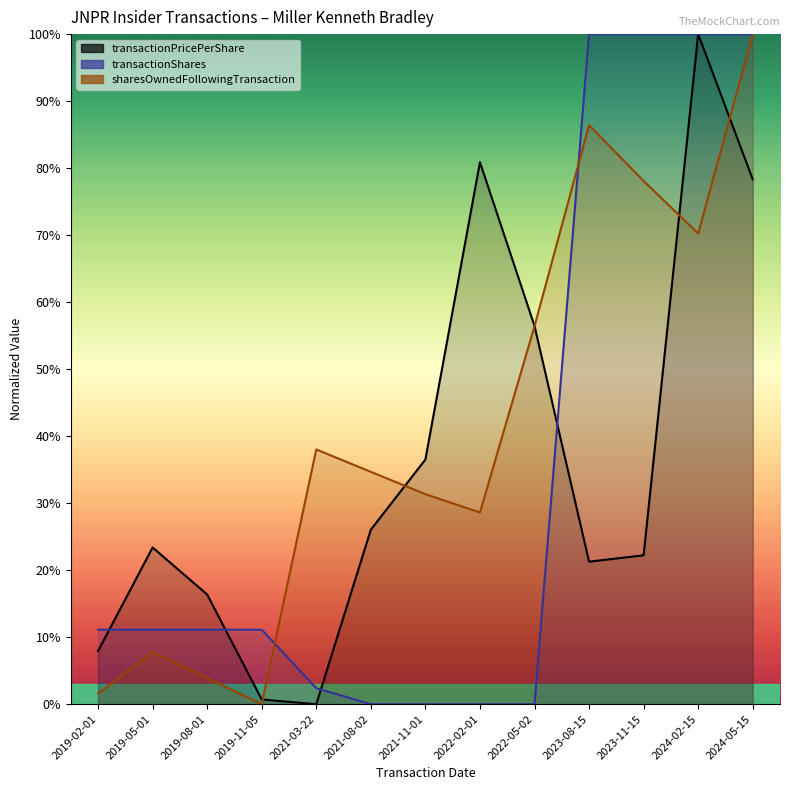

Which series has the widest spread of values?

transactionPricePerShare